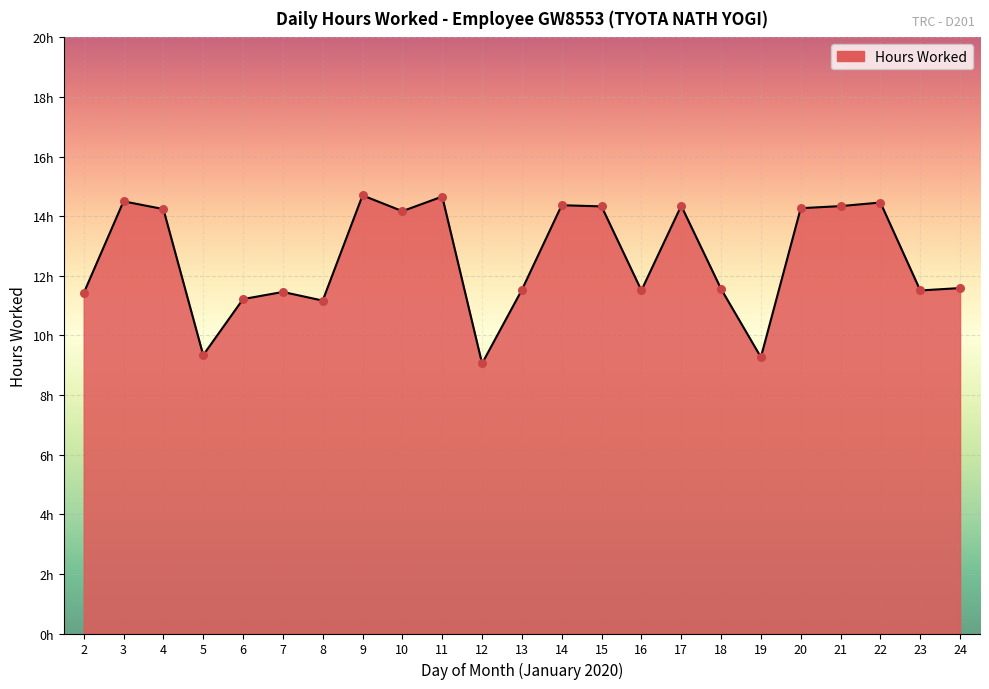

What is the change in value from 13 to 14?

+2.8